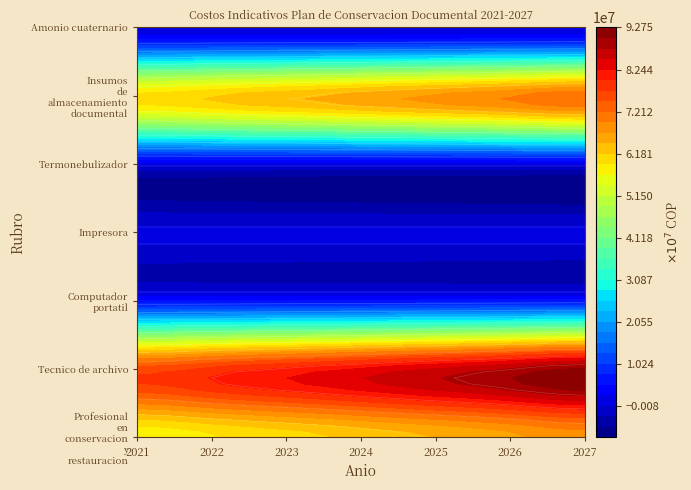

Which series has the widest spread of values?

Tecnico de archivo